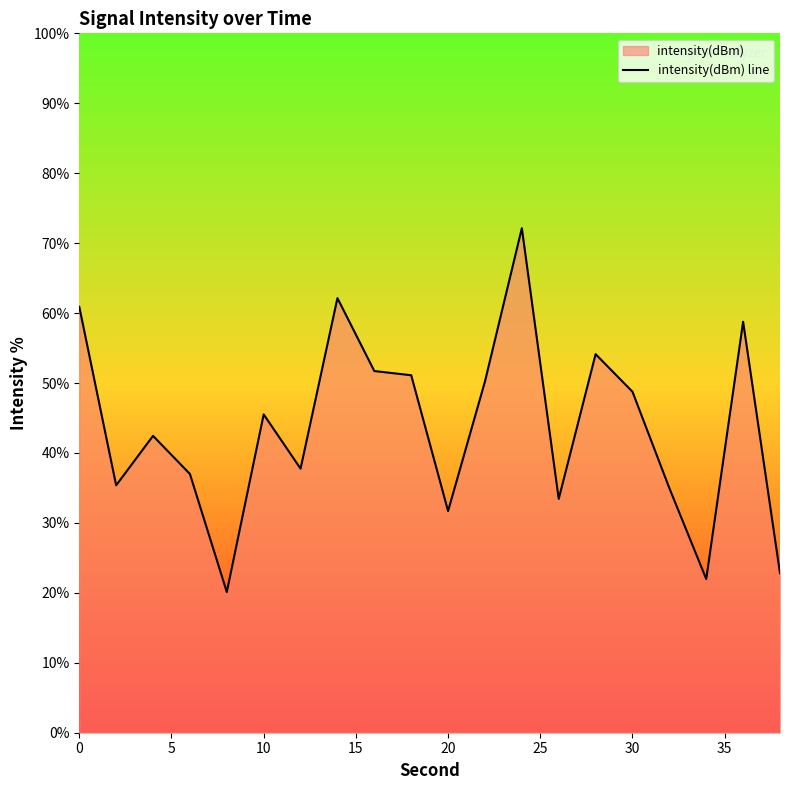

Reading left to right, list all the values displayed in this chart.

60.9	35.4	42.4	37.0	20.1	45.5	37.8	62.1	51.7	51.1	31.7	50.2	72.1	33.4	54.1	48.8	35.0	22.0	58.8	22.8